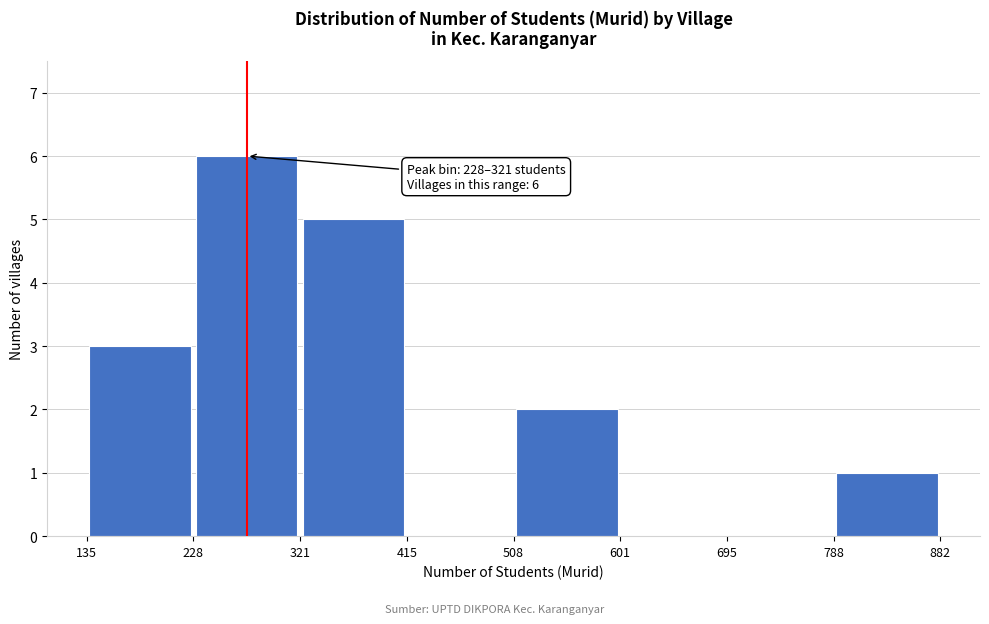

Which range on the x-axis has the tallest bar?

228 to 321